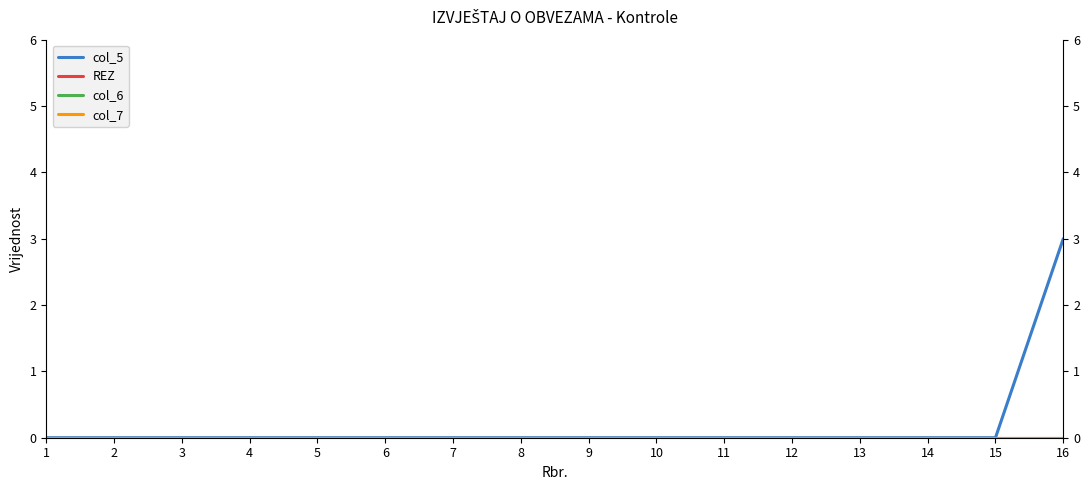

True or false: col_5 and REZ cross at least once.

False